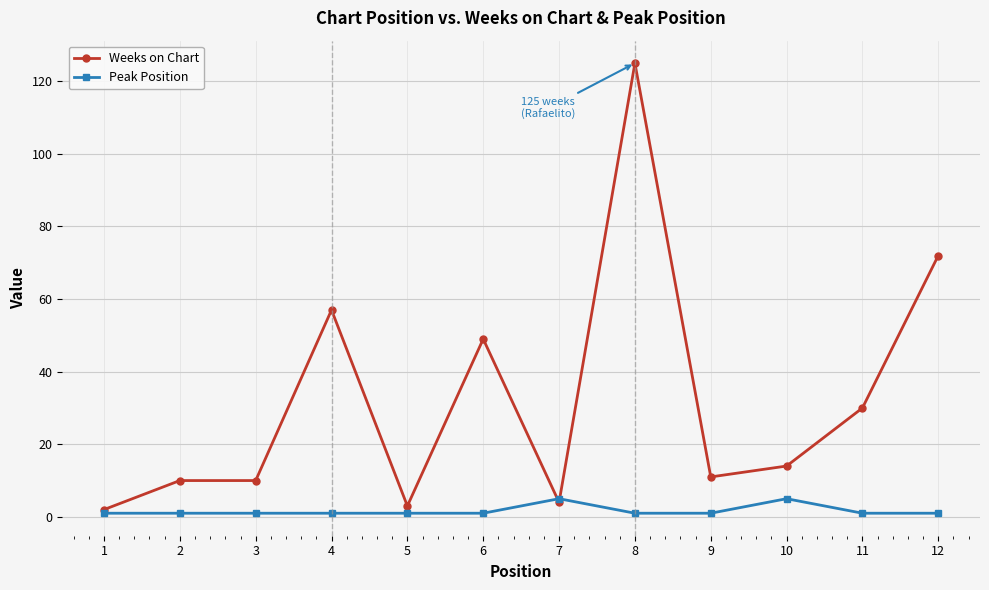

Rank the series at 3 from lowest to highest value.

Peak Position, Weeks on Chart